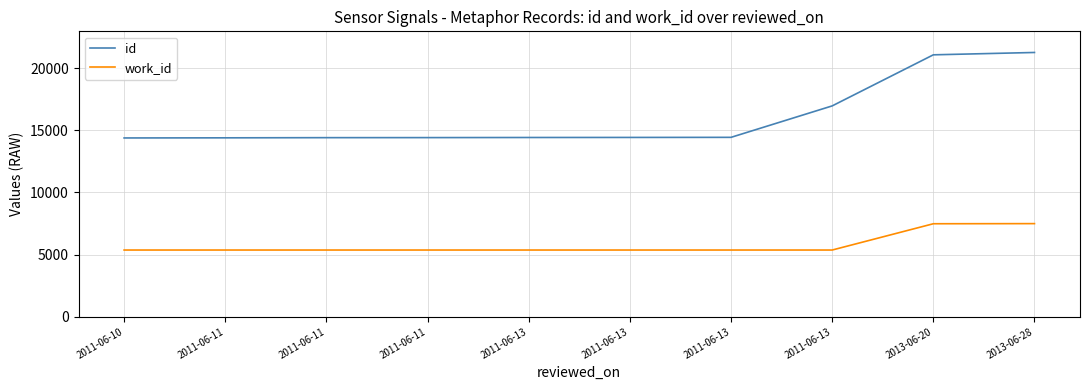

Reading left to right, list all the values displayed in this chart.

id: 2011-06-10=14380	2011-06-11=14390	2011-06-11=14404	2011-06-11=14408	2011-06-13=14417	2011-06-13=14422	2011-06-13=14429	2011-06-13=16958	2013-06-20=21066	2013-06-28=21255
work_id: 2011-06-10=5366	2011-06-11=5366	2011-06-11=5366	2011-06-11=5366	2011-06-13=5366	2011-06-13=5366	2011-06-13=5366	2011-06-13=5366	2013-06-20=7480	2013-06-28=7490